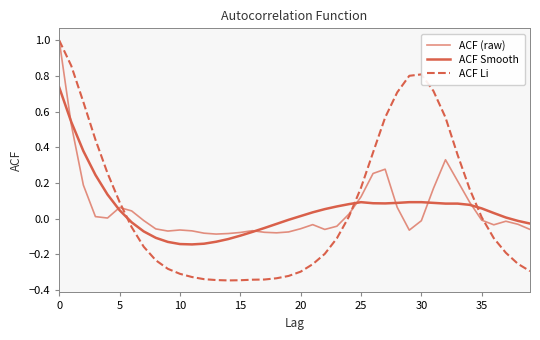

How many lines are shown in the chart?

3